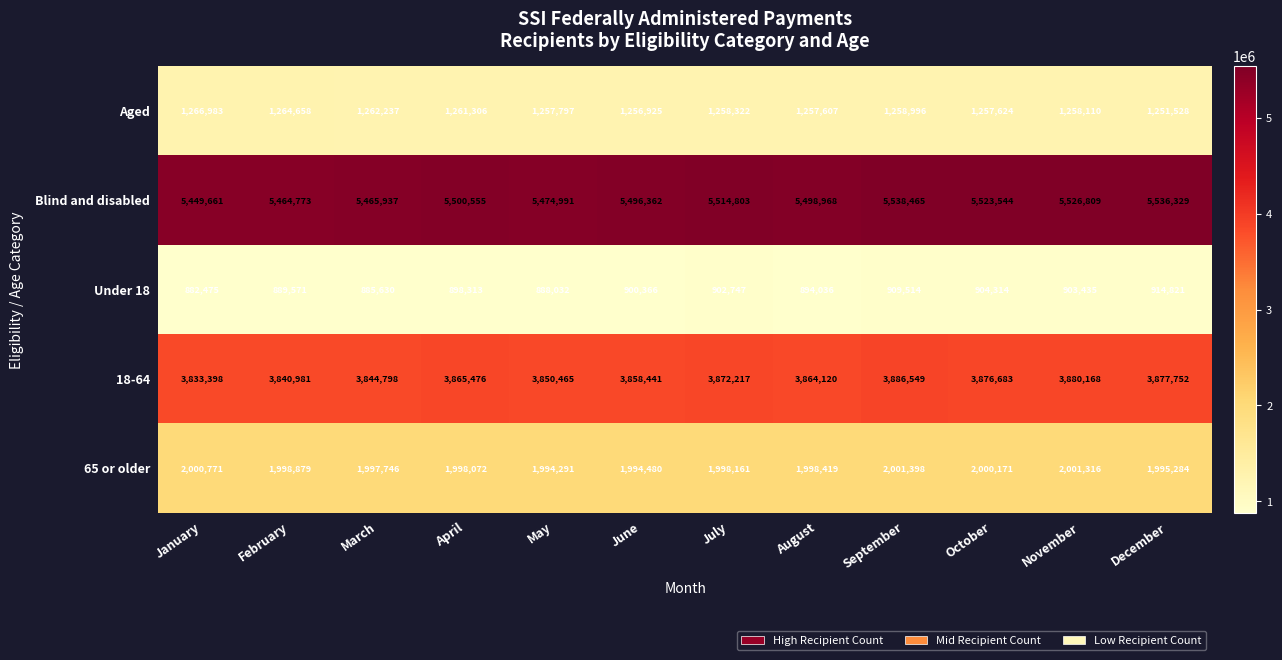

True or false: 18-64 has a value of 3864120 at August.

True